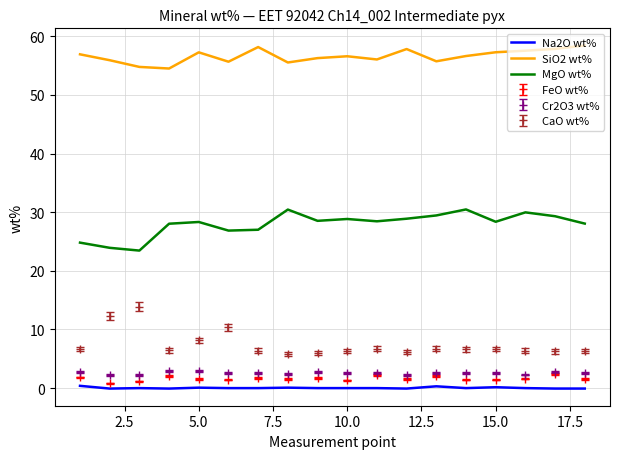

How many series are shown in this chart?

6